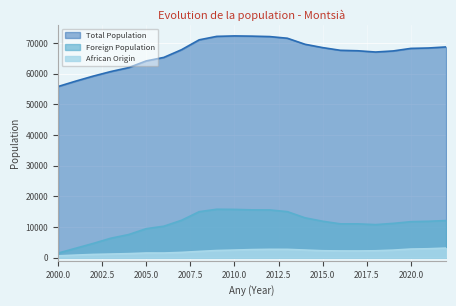

What is the difference between the maximum and minimum values in the African Origin series?

2538